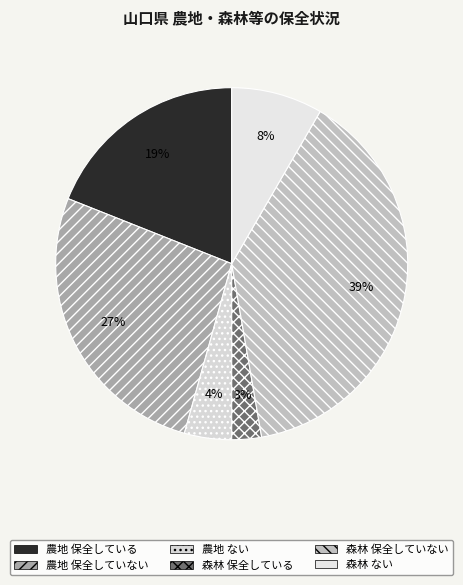

Count the number of slices in the pie.

6